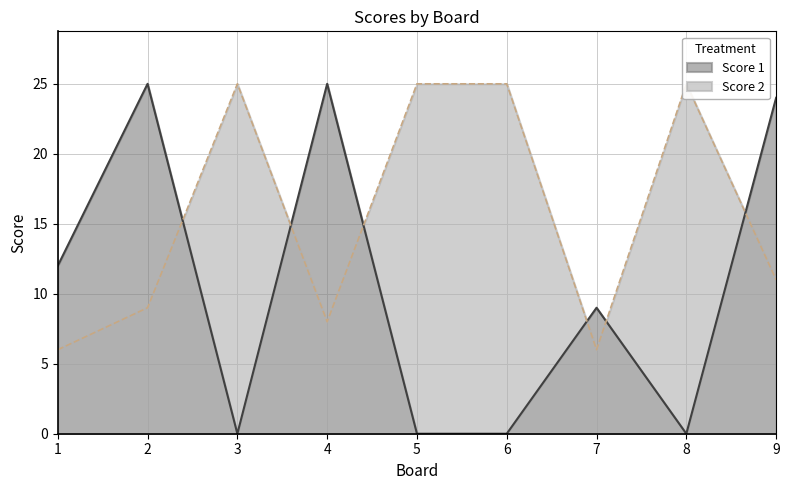

Reading left to right, what are all the values shown in this chart?

Score 1: 1=12	2=25	3=0	4=25	5=0	6=0	7=9	8=0	9=24
Score 2: 1=6	2=9	3=25	4=8	5=25	6=25	7=6	8=25	9=11